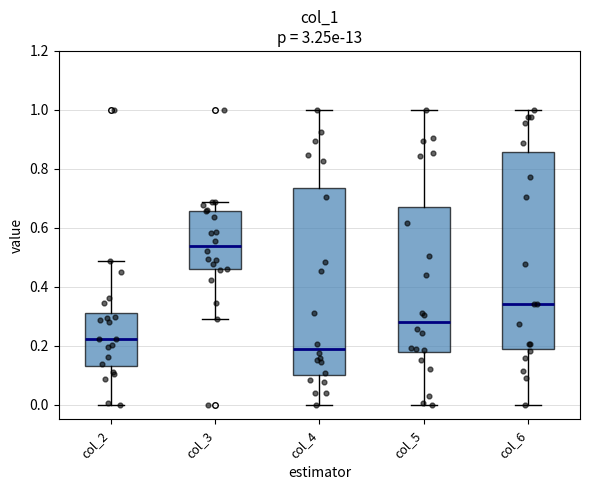

Reading left to right, transcribe this box plot: for each box, give where its median line is, the range the box spans, and where its two whiskers end, as read against the y-axis. The values are not printed on the chart, so give them approximately, as read against the axis.

col_2: median 0.22, box 0.14 to 0.32, whiskers 0.00 to 0.48
col_3: median 0.54, box 0.46 to 0.66, whiskers 0.30 to 0.68
col_4: median 0.18, box 0.10 to 0.74, whiskers 0.00 to 1.00
col_5: median 0.28, box 0.18 to 0.68, whiskers 0.00 to 1.00
col_6: median 0.34, box 0.18 to 0.86, whiskers 0.00 to 1.00